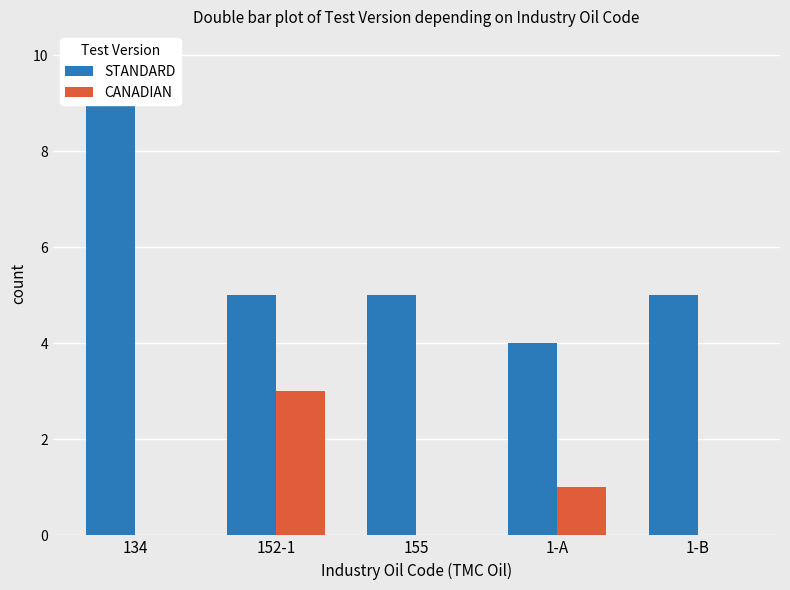

Reading left to right, extract all data points from this chart.

STANDARD: 134=10	152-1=5	155=5	1-A=4	1-B=5
CANADIAN: 134=0	152-1=3	155=0	1-A=1	1-B=0